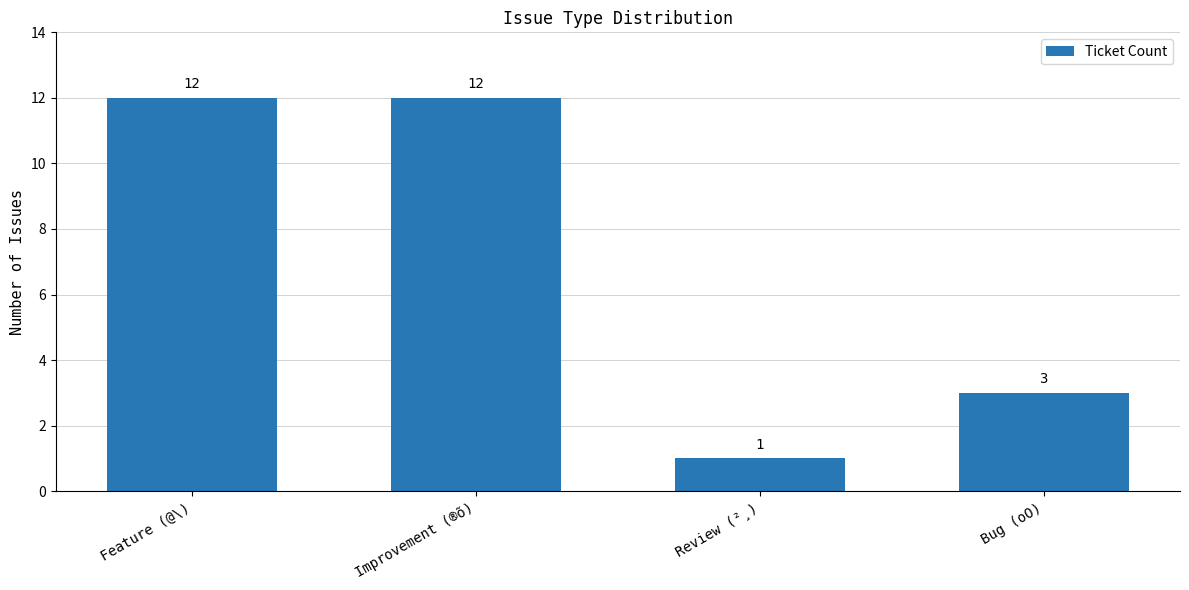

The chart shows a value of 1 at Review (²¸). True or false?

True